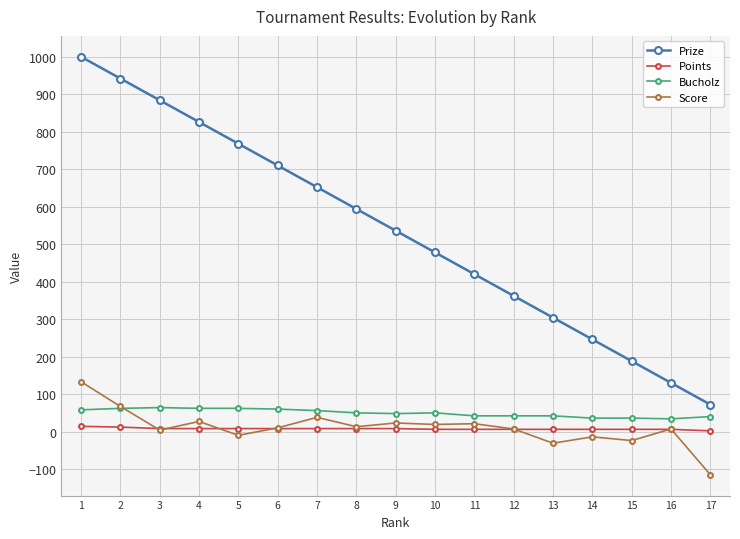

Which series ends up on top after the final intersection of Points and Score?

Points